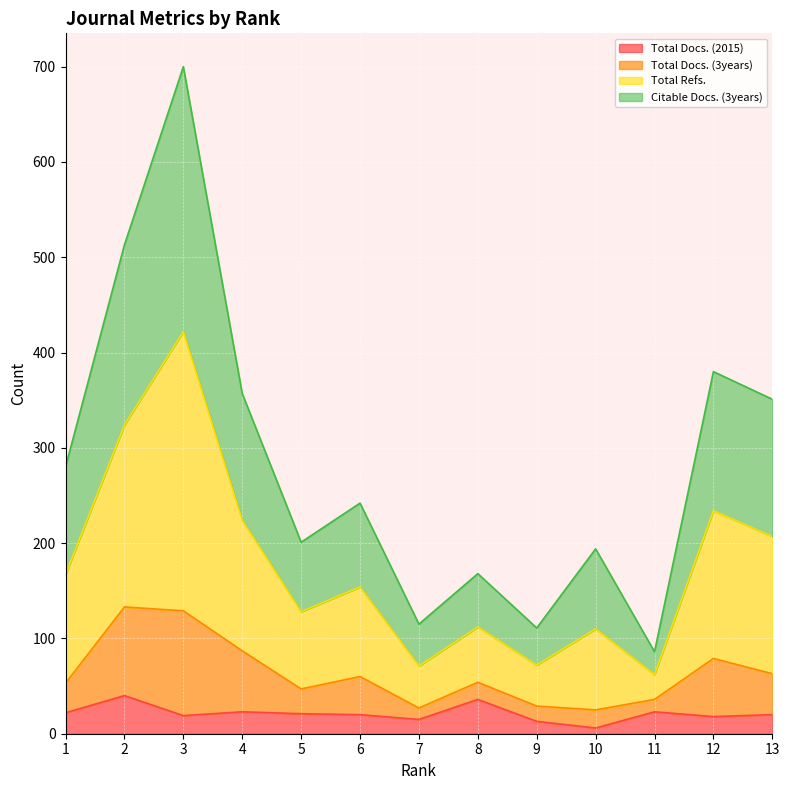

What is the maximum value for Total Docs. (2015)?

40